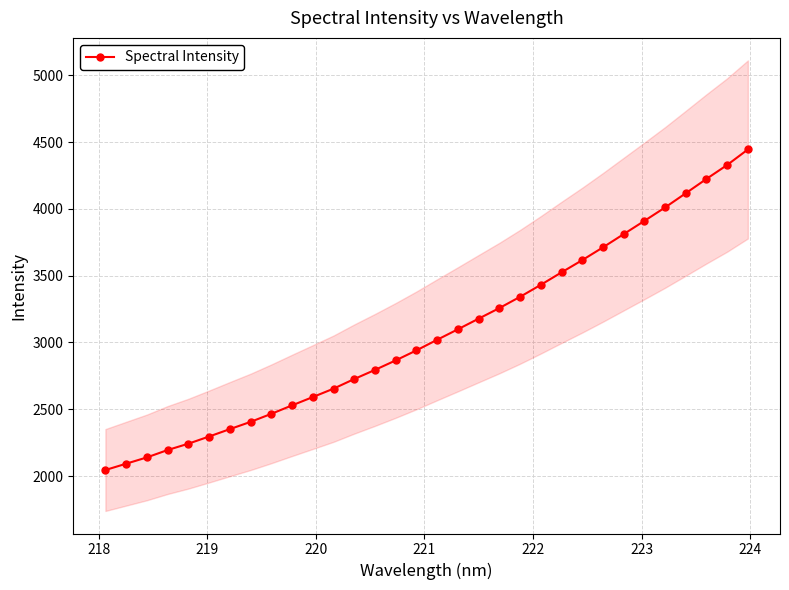

What is the sum of all values?

98368.8